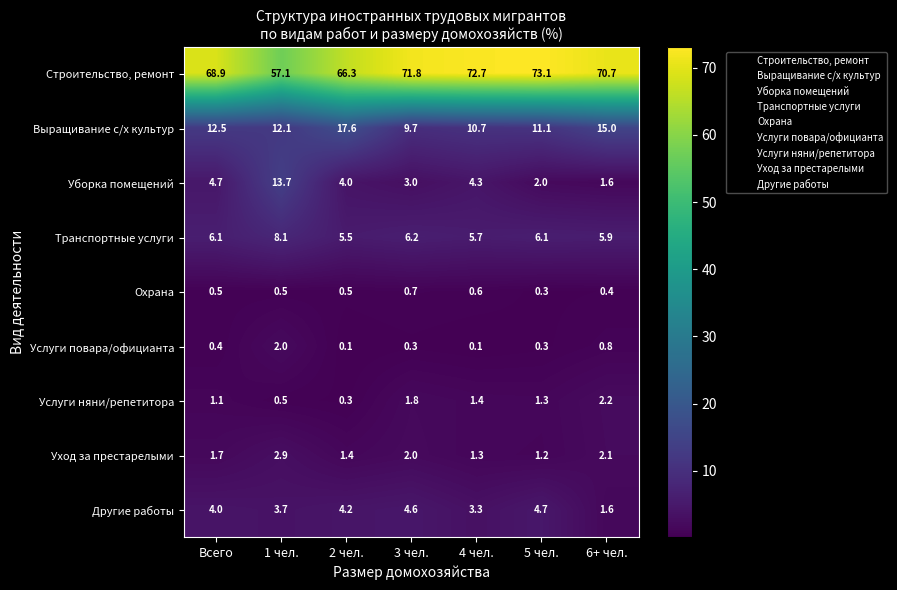

How many data points does each series have?

7